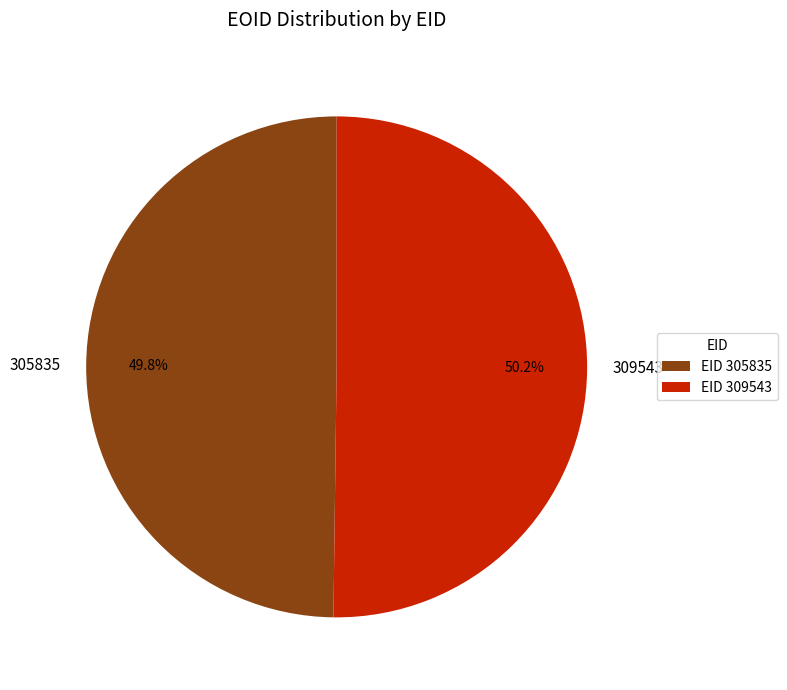

Is there any slice that represents more than half of the pie?

Yes